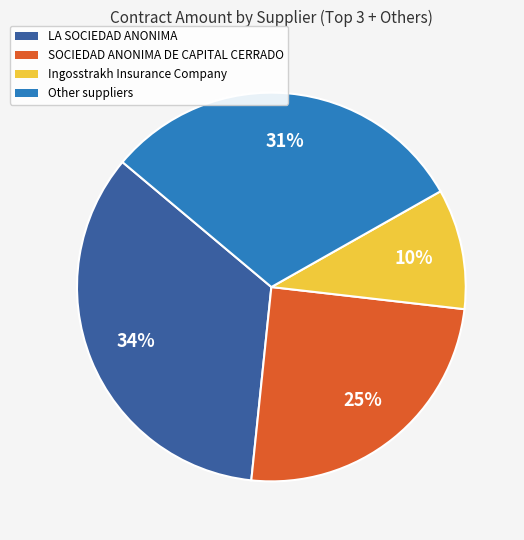

How many segments does this pie chart have?

4